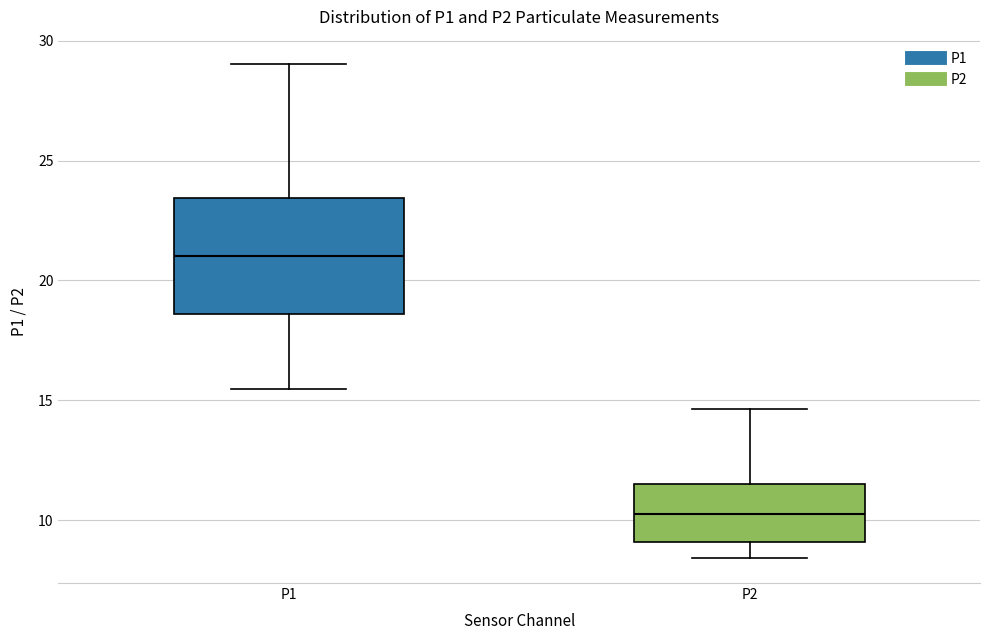

Which box's median line is the highest?

P1